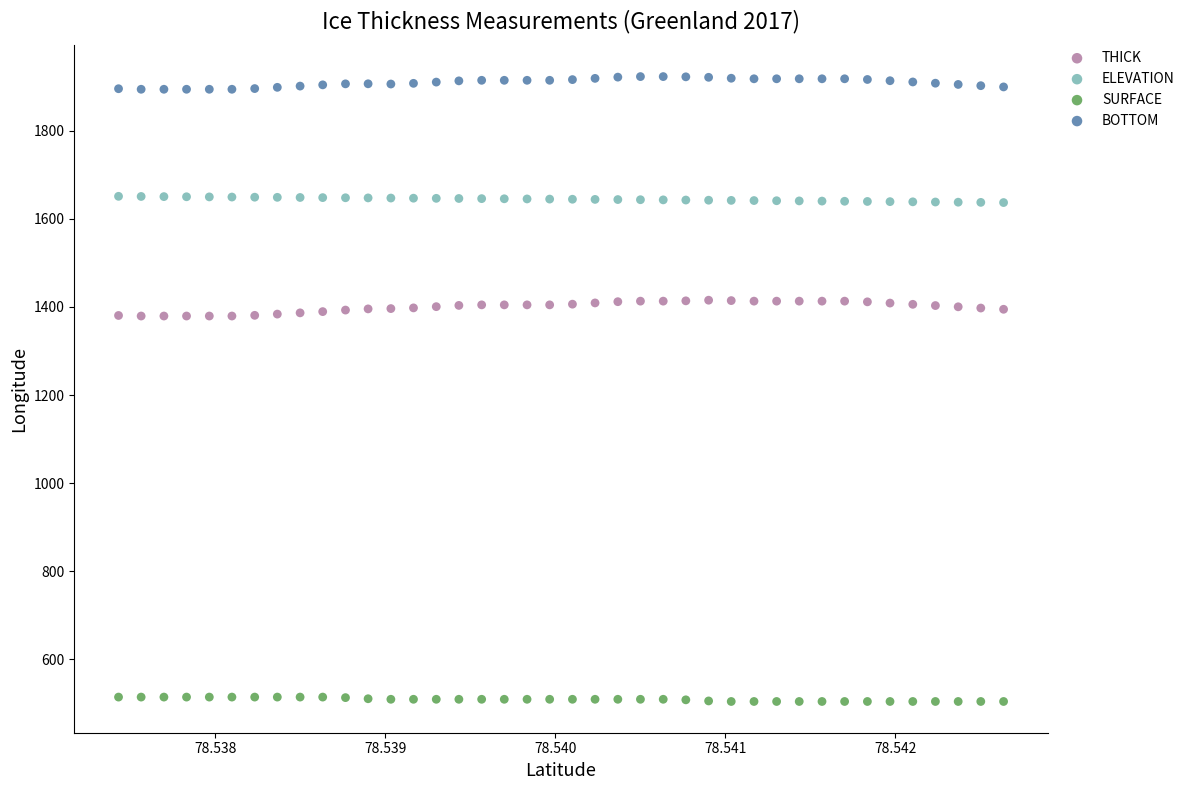

Which series reaches the maximum Y coordinate?

BOTTOM